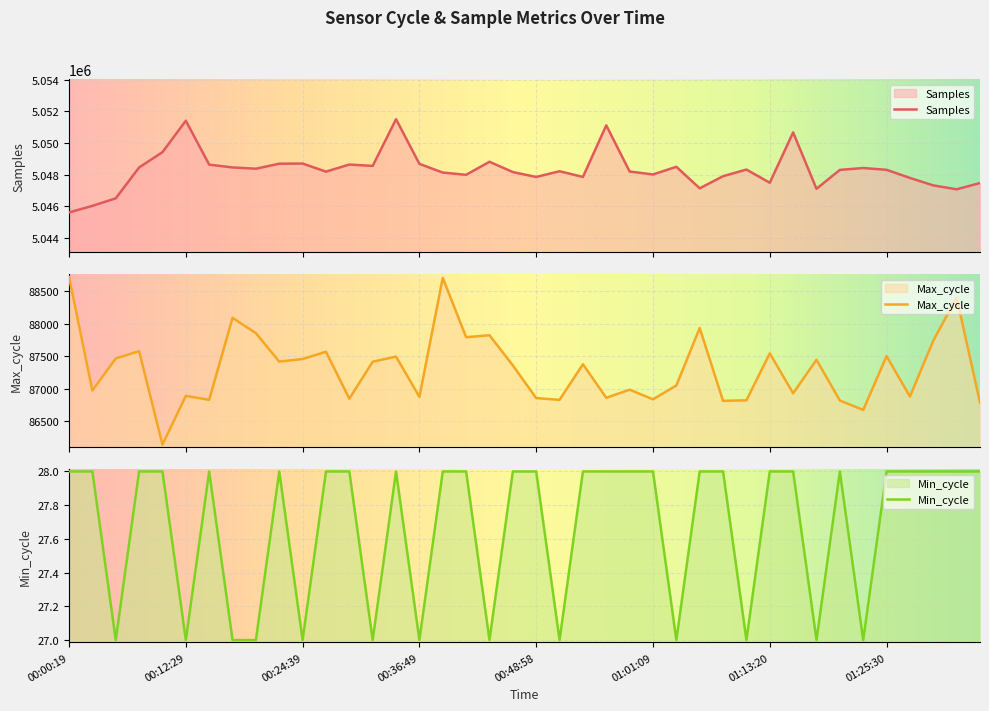

At which category is the sum across all series the highest?

2022/03/03 00:34:23